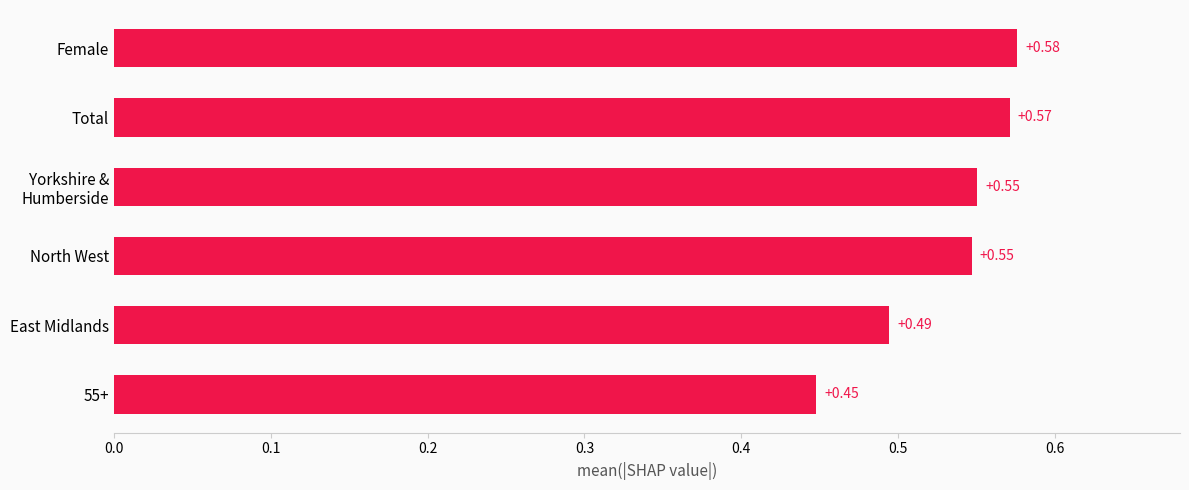

What is the sum of all values?

3.2